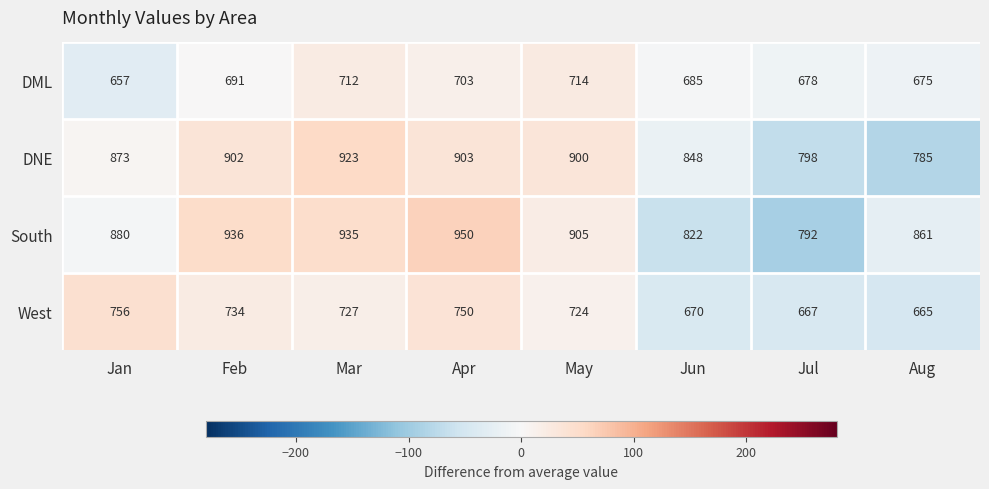

What is the difference between the second highest and second lowest values in the West series?

83